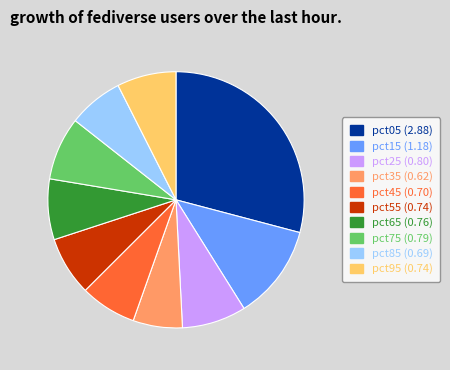

Combined, do pct15 (1.18) and pct45 (0.70) account for over 50%?

No